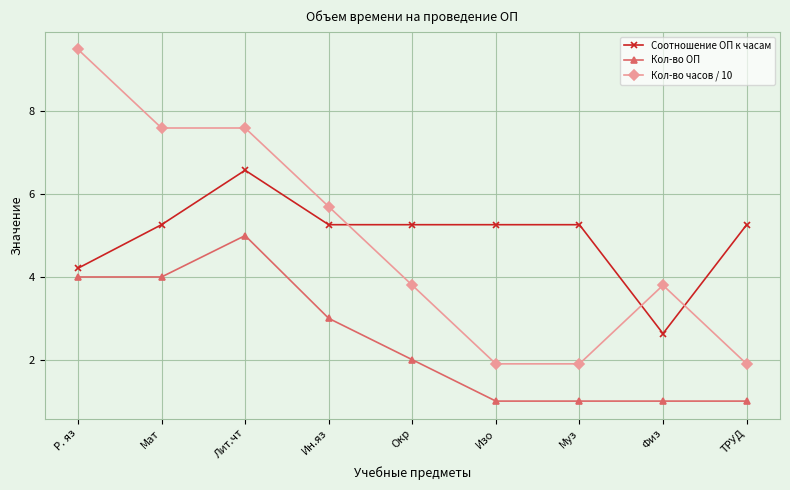

Which series has the widest spread of values?

Кол-во часов / 10